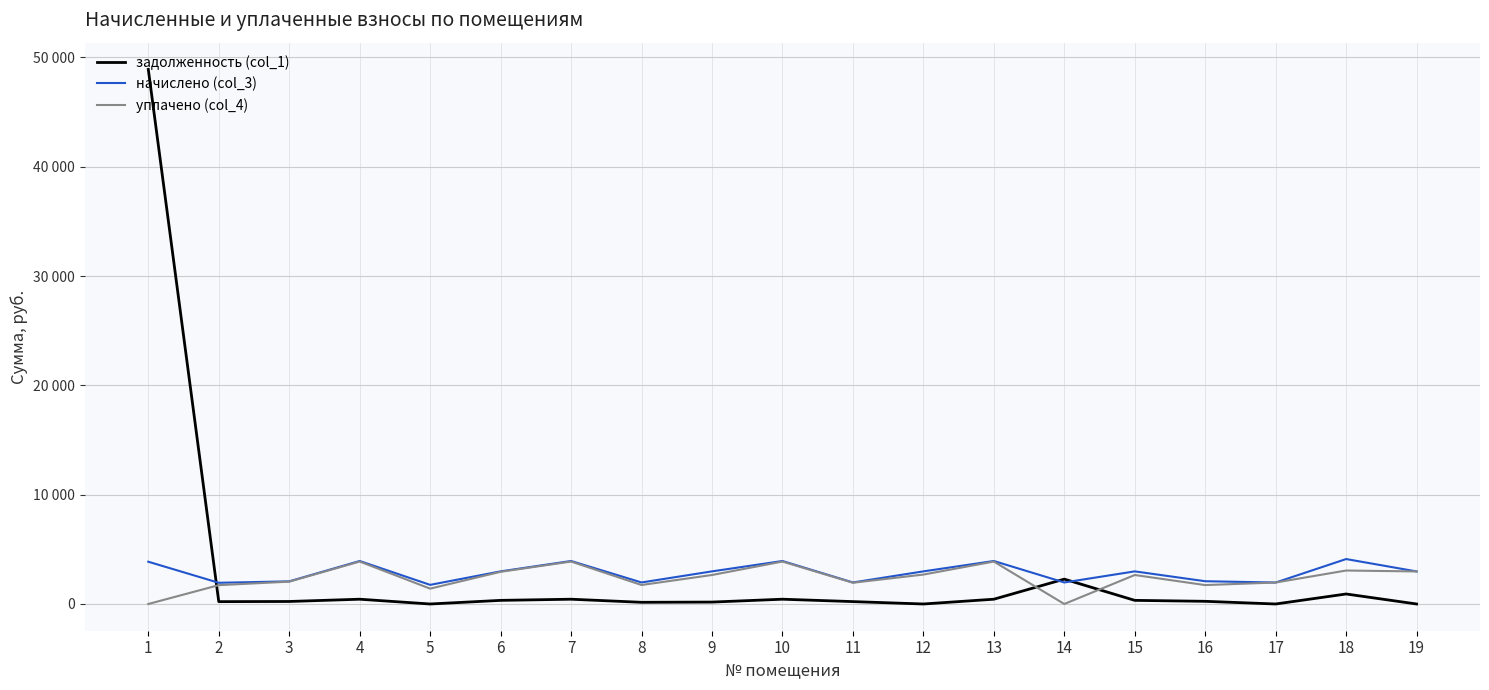

Which category has the lowest value across all series?

5